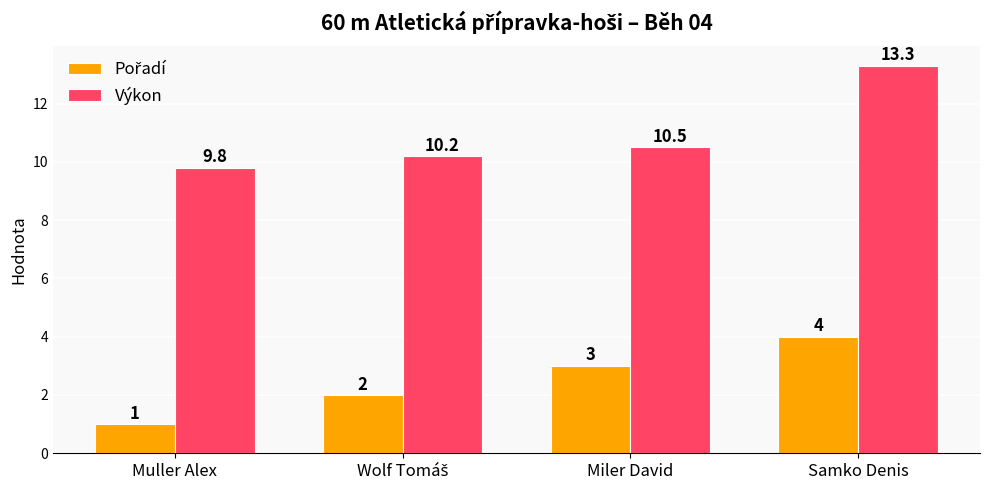

What value does the Výkon series have at Samko Denis?

13.3